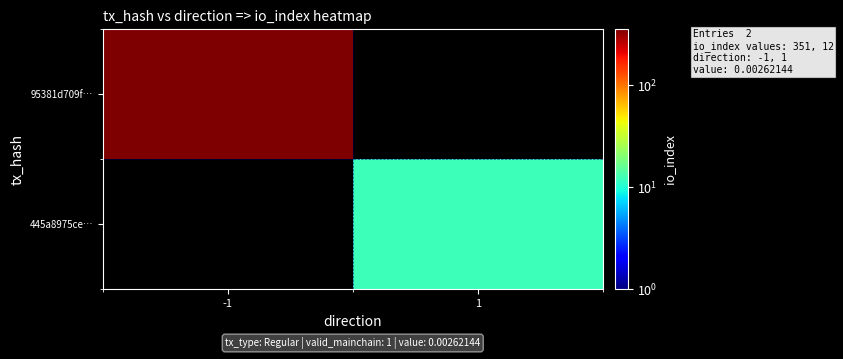

The 445a8975ce… series shows 8.2 at 1. True or false?

False